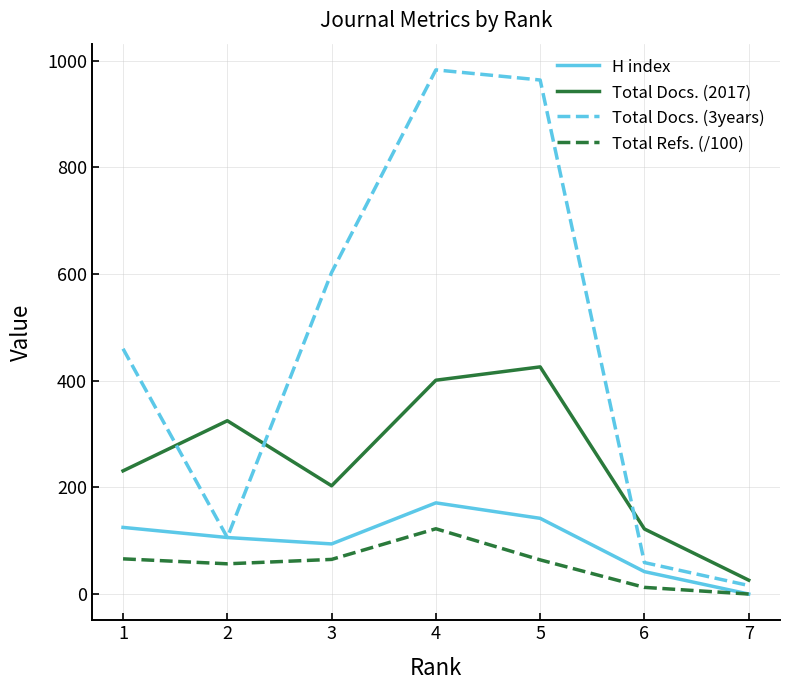

What is the difference between the H index values at 6 and 3?

52.0